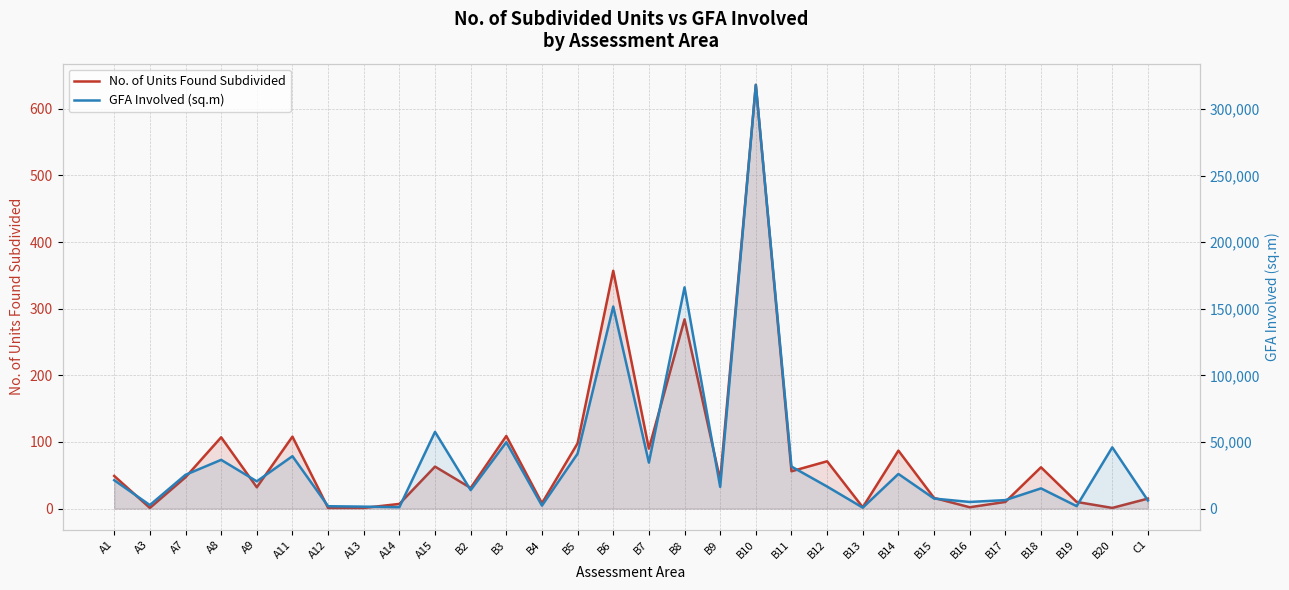

At which category does GFA Involved (sq.m) reach its first local peak?

A8